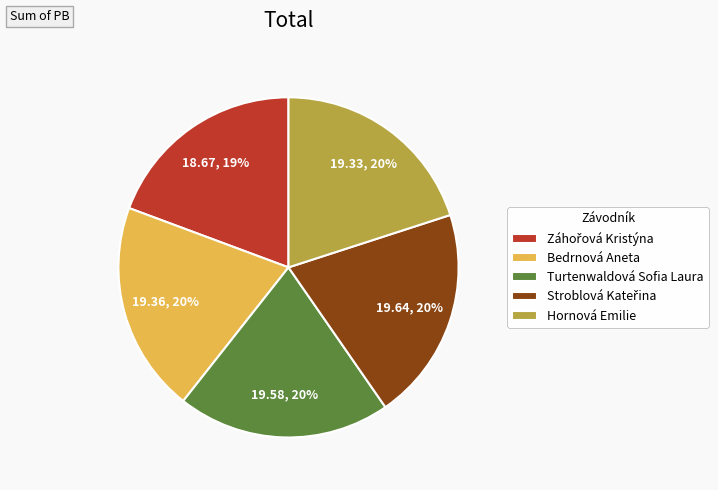

To the nearest percent, what portion does Hornová Emilie represent?

20%